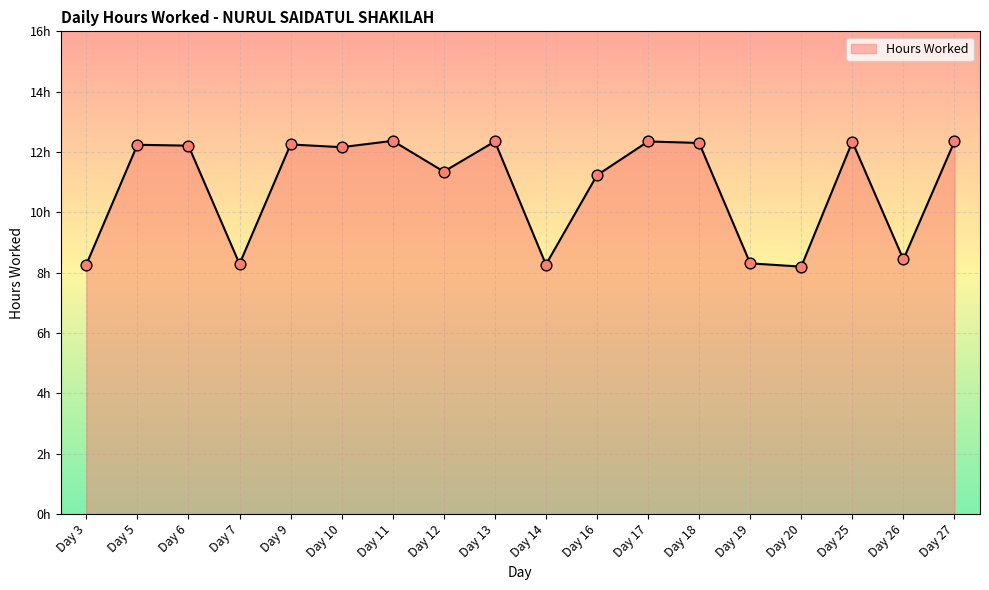

Which has a higher value, Day 20 or Day 11?

Day 11